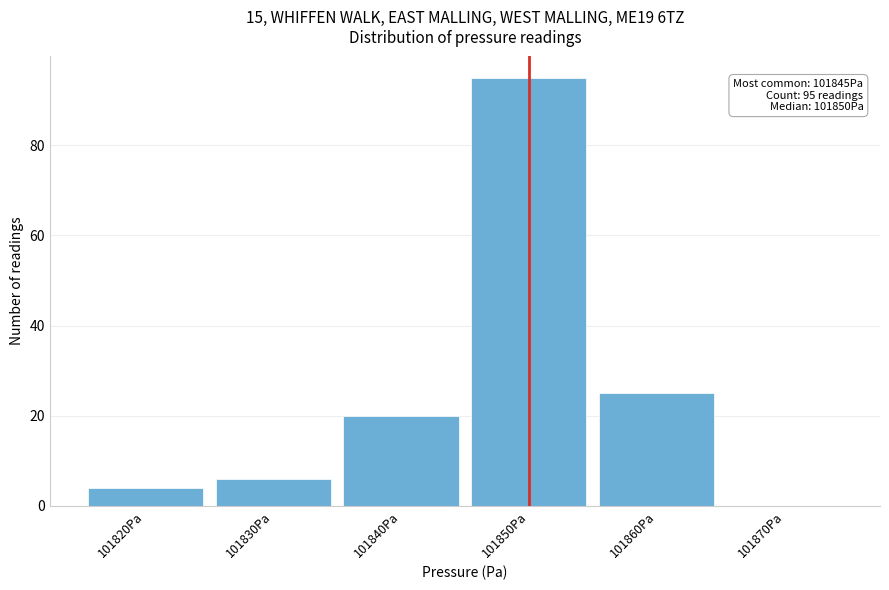

Which range on the x-axis has the tallest bar?

101845 to 101855